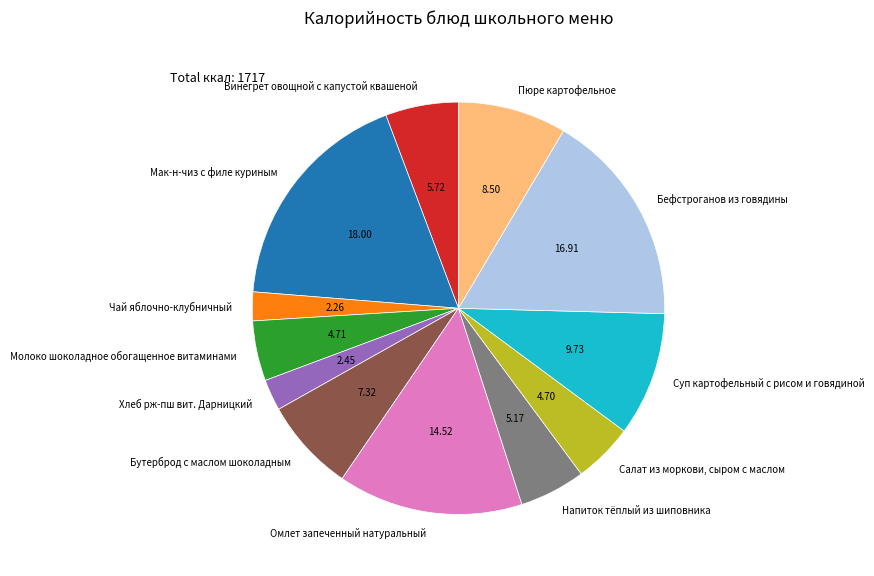

Do Омлет запеченный натуральный and Пюре картофельное together represent more than half of the pie?

No